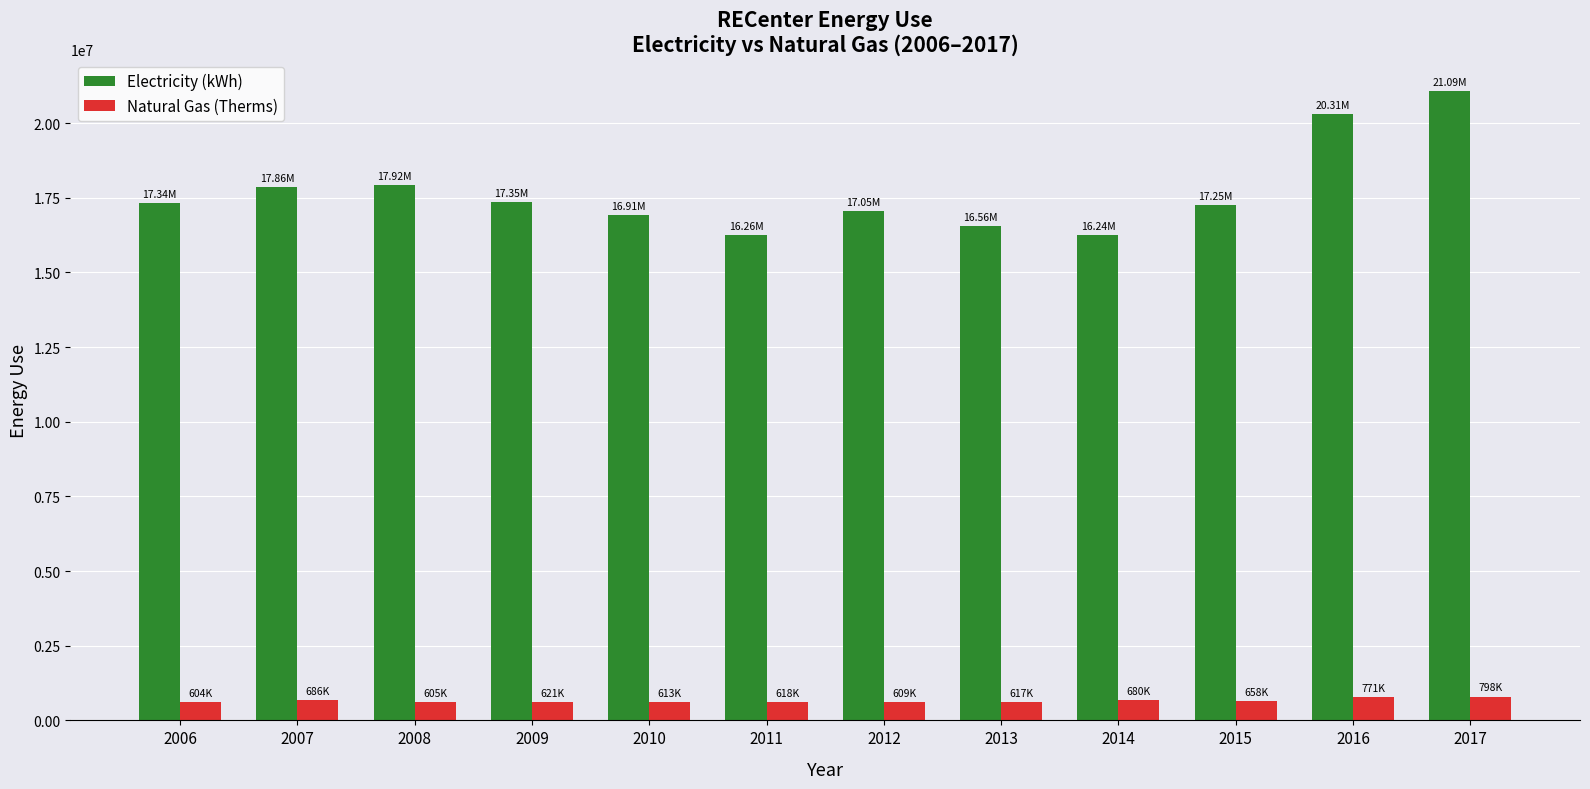

Which series changed the most between 2007 and 2014?

Electricity (kWh)